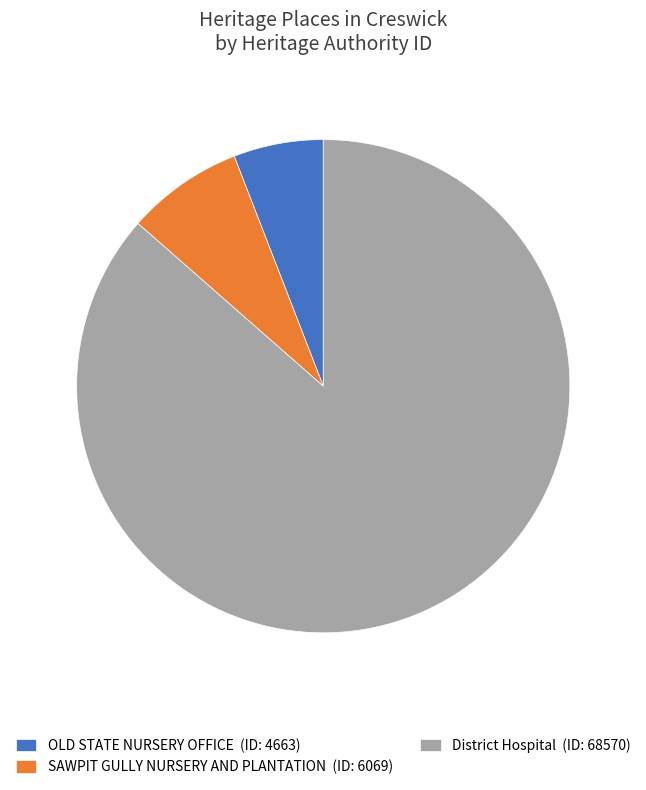

The District Hospital slice represents 77% of the pie. True or false?

False